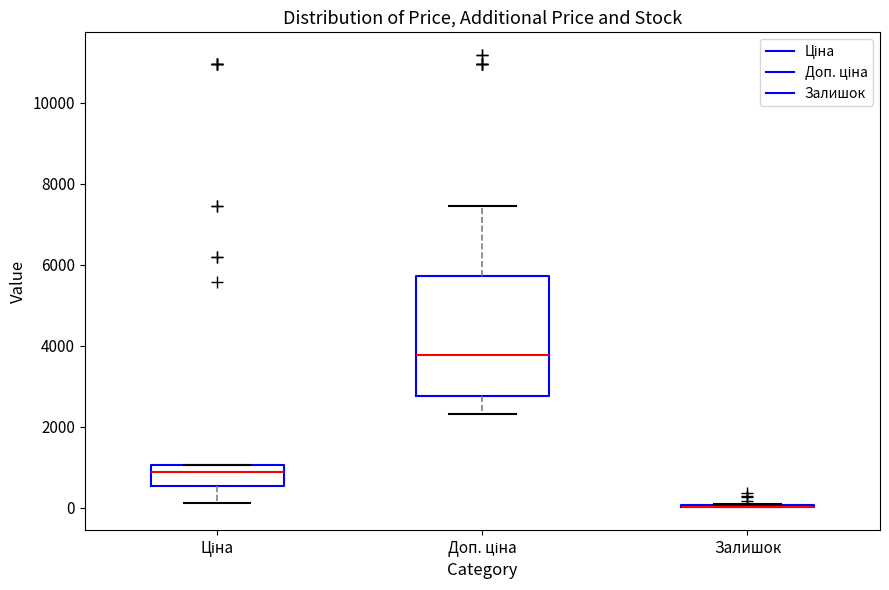

Reading left to right, transcribe this box plot: for each box, give where its median line is, the range the box spans, and where its two whiskers end, as read against the y-axis. The values are not printed on the chart, so give them approximately, as read against the axis.

Ціна: median 800, box 600 to 1000, whiskers 200 to 1000
Доп. ціна: median 3800, box 2800 to 5800, whiskers 2400 to 7400
Залишок: box collapsed to a line at 0, whiskers 0 to 0